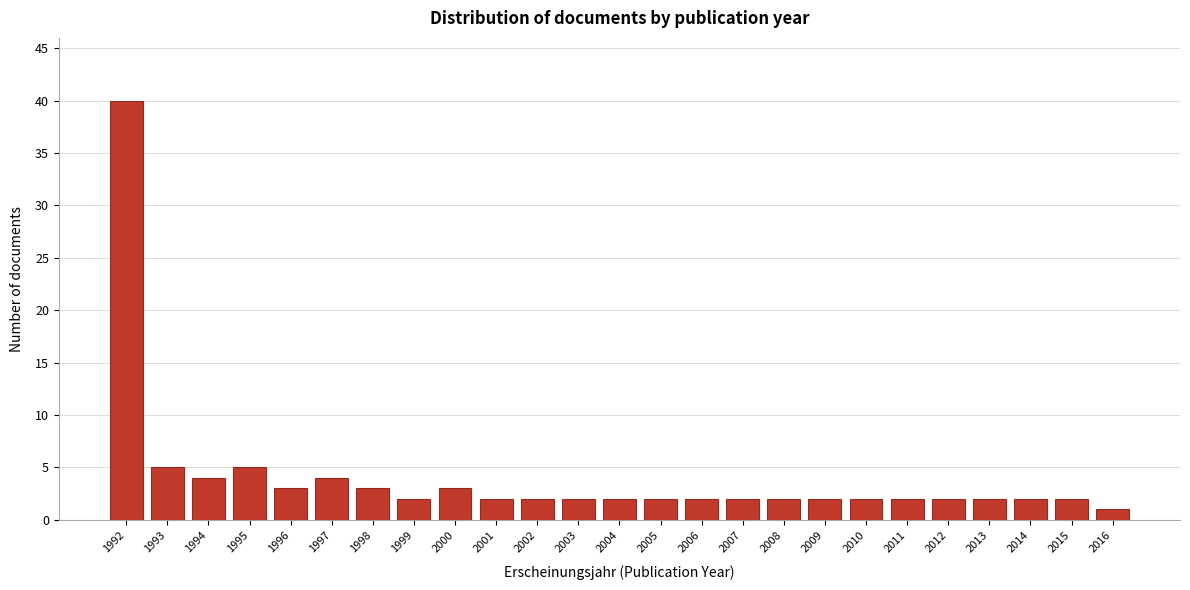

Reading left to right, extract all data points from this chart.

1992=40	1993=5	1994=4	1995=5	1996=3	1997=4	1998=3	1999=2	2000=3	2001=2	2002=2	2003=2	2004=2	2005=2	2006=2	2007=2	2008=2	2009=2	2010=2	2011=2	2012=2	2013=2	2014=2	2015=2	2016=1